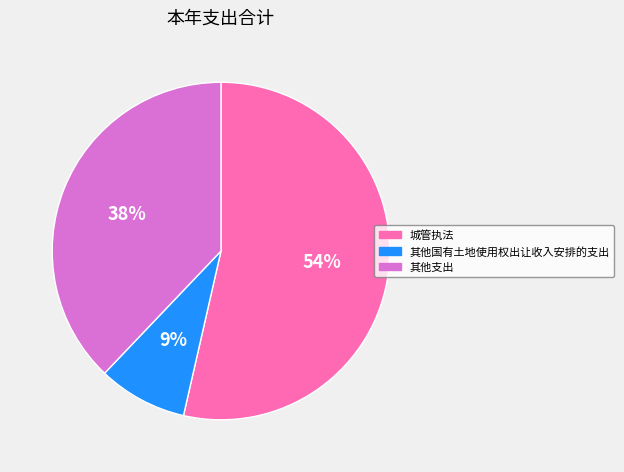

To the nearest percent, what is the average slice percentage?

33%